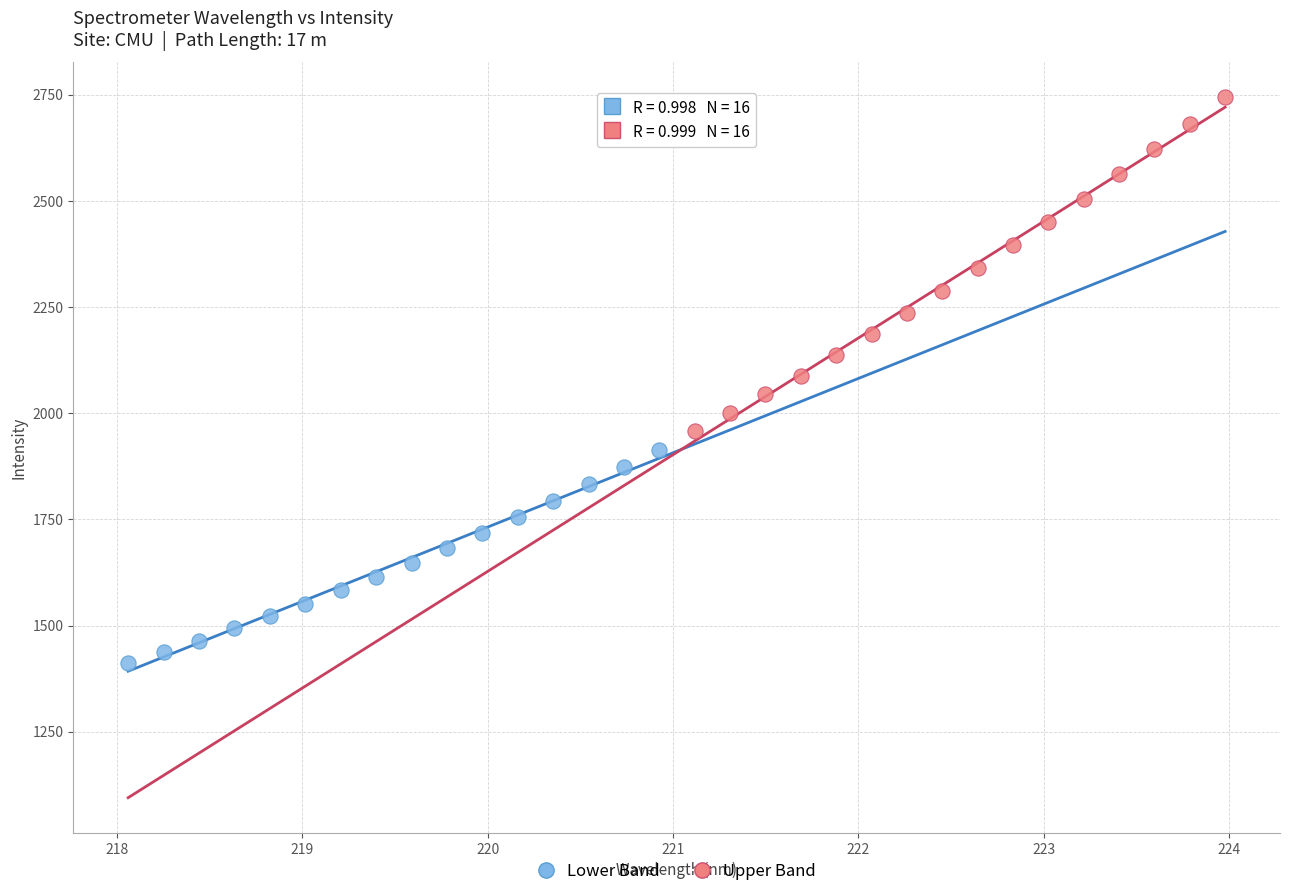

What are all the series names shown in the legend?

Lower Band, Upper Band